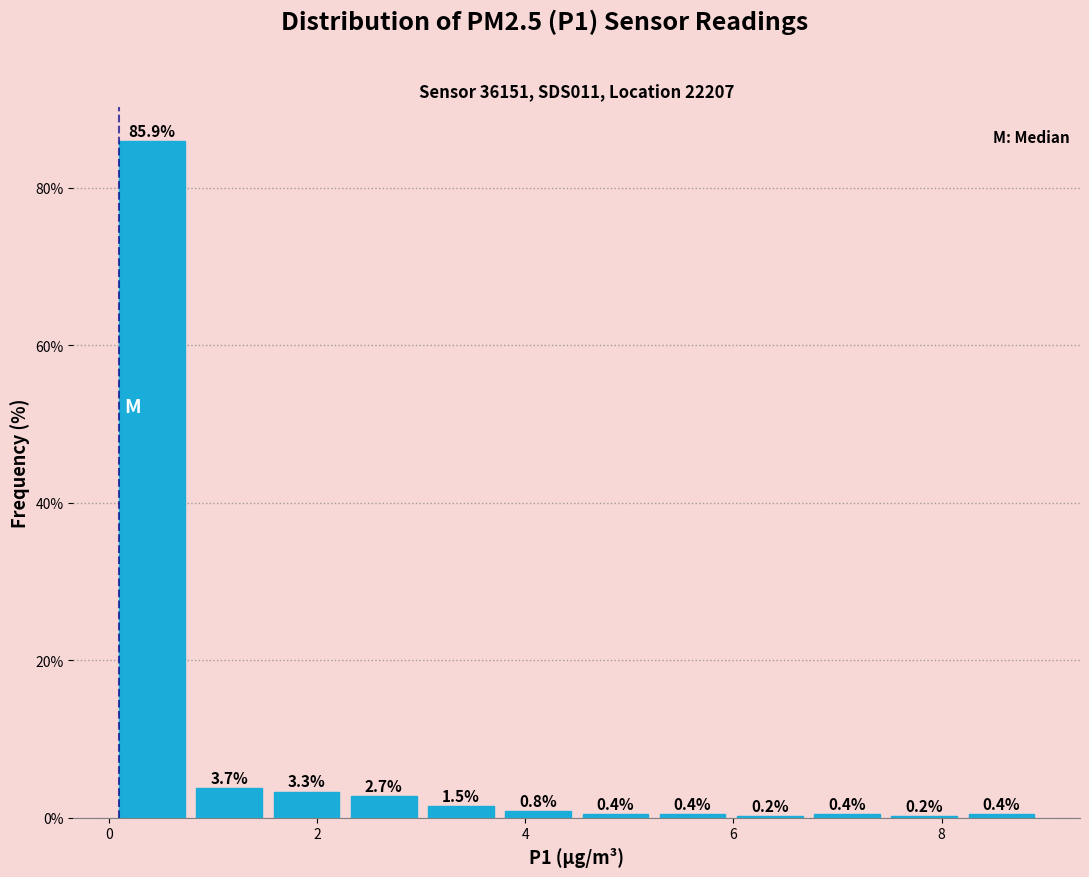

Around what value on the x-axis is the tallest bar? Give the approximate position of its centre, as read against the axis.

0.4